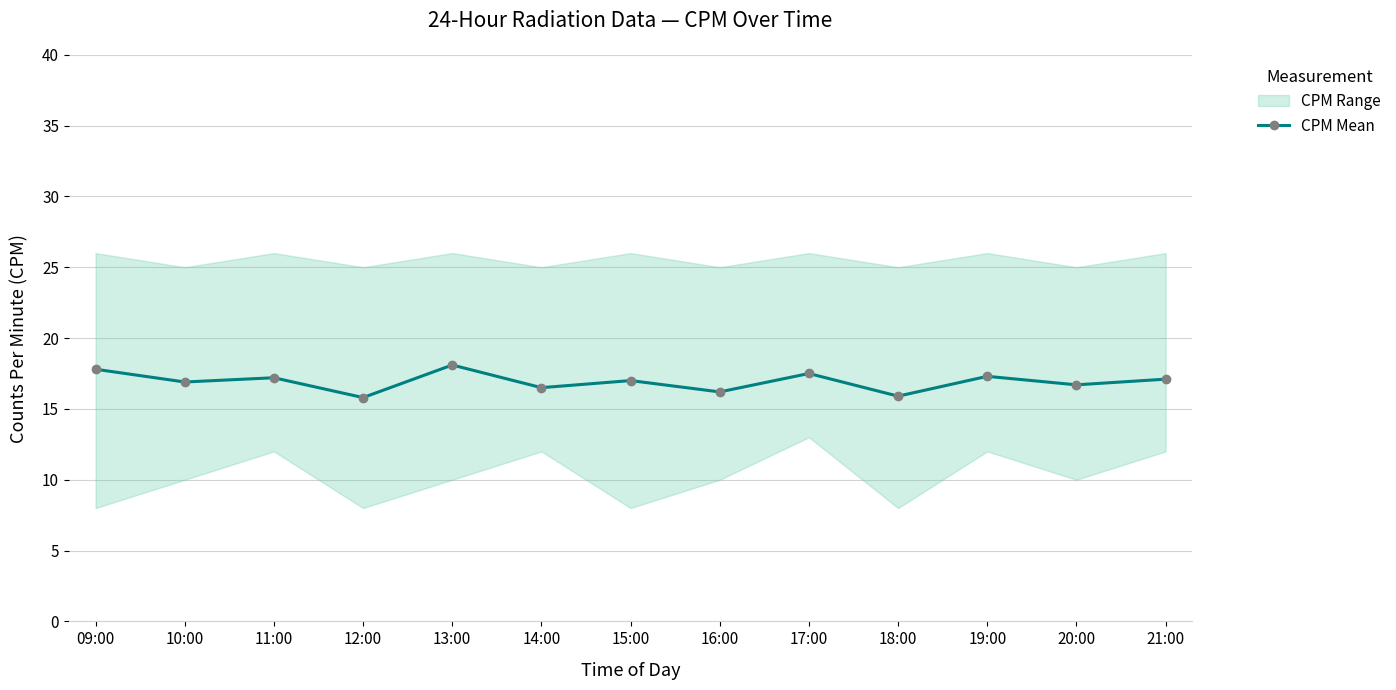

True or false: the data has more than 0 interior local peaks.

True